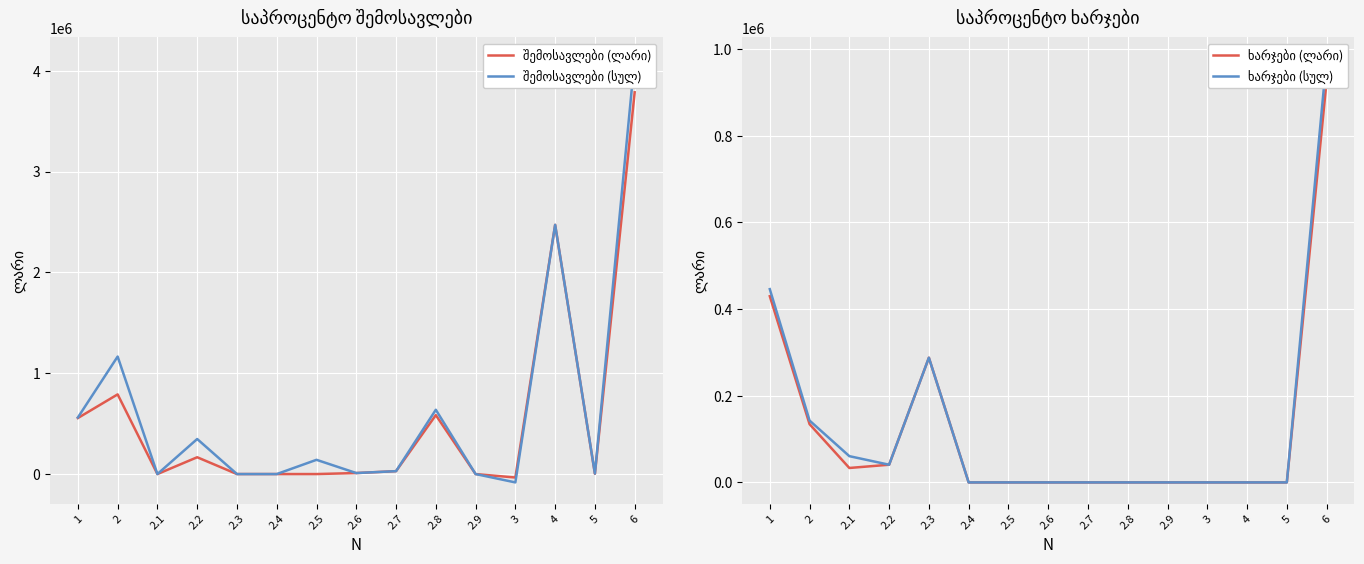

True or false: ხარჯები (სულ) and შემოსავლები (ლარი) intersect in this chart.

True